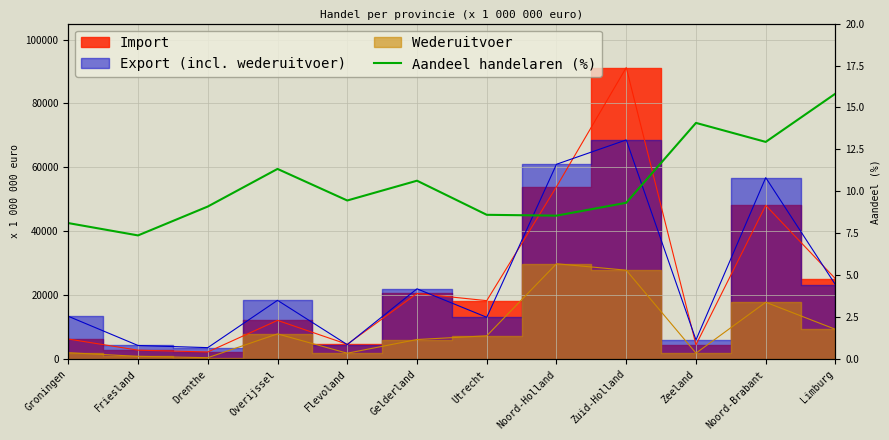

Reading left to right, extract all data points from this chart.

8.1	7.4	9.1	11.3	9.5	10.6	8.6	8.6	9.3	14.1	12.9	15.8